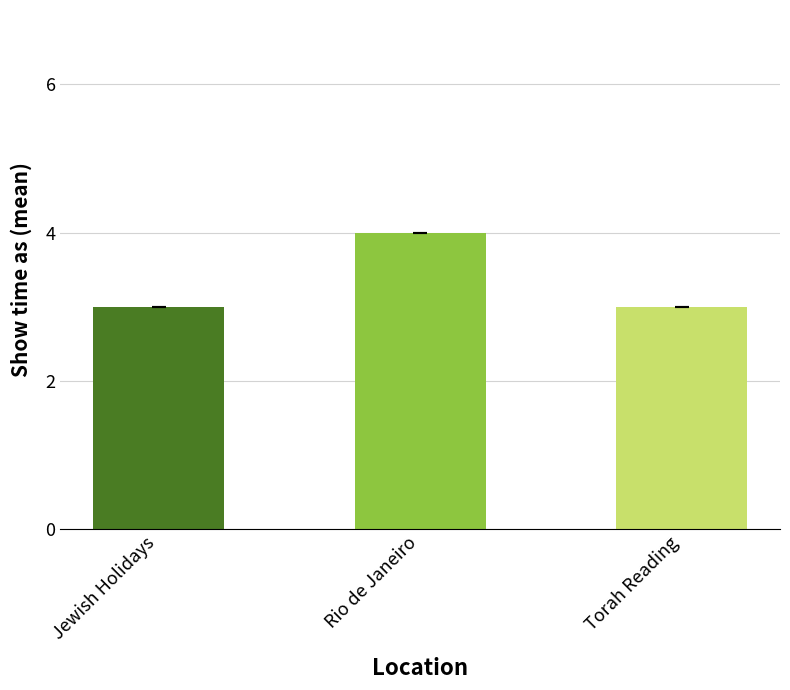

What is the greatest value displayed?

4